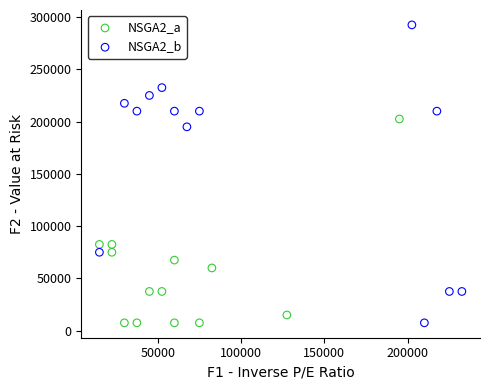

Which series reaches the maximum Y coordinate?

NSGA2_b